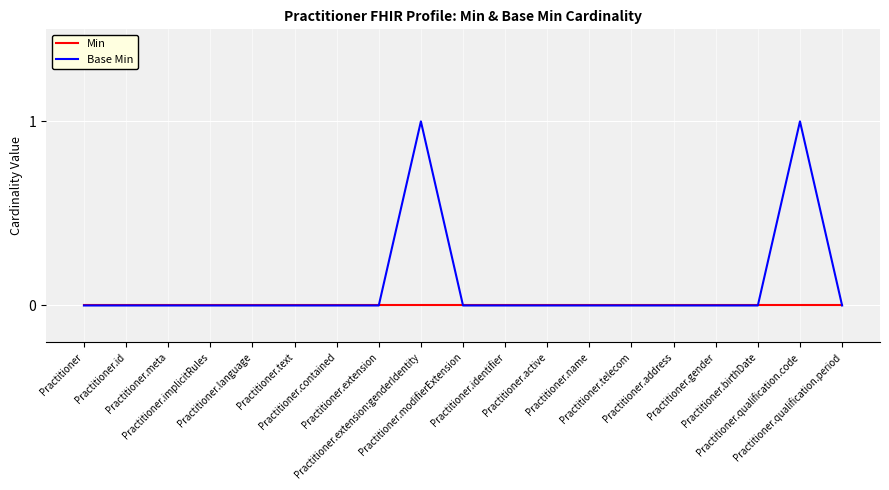

Reading right to left, what are all the values shown in this chart?

Min: 0	0	0	0	0	0	0	0	0	0	0	0	0	0	0	0	0	0	0
Base Min: 0	1	0	0	0	0	0	0	0	0	1	0	0	0	0	0	0	0	0